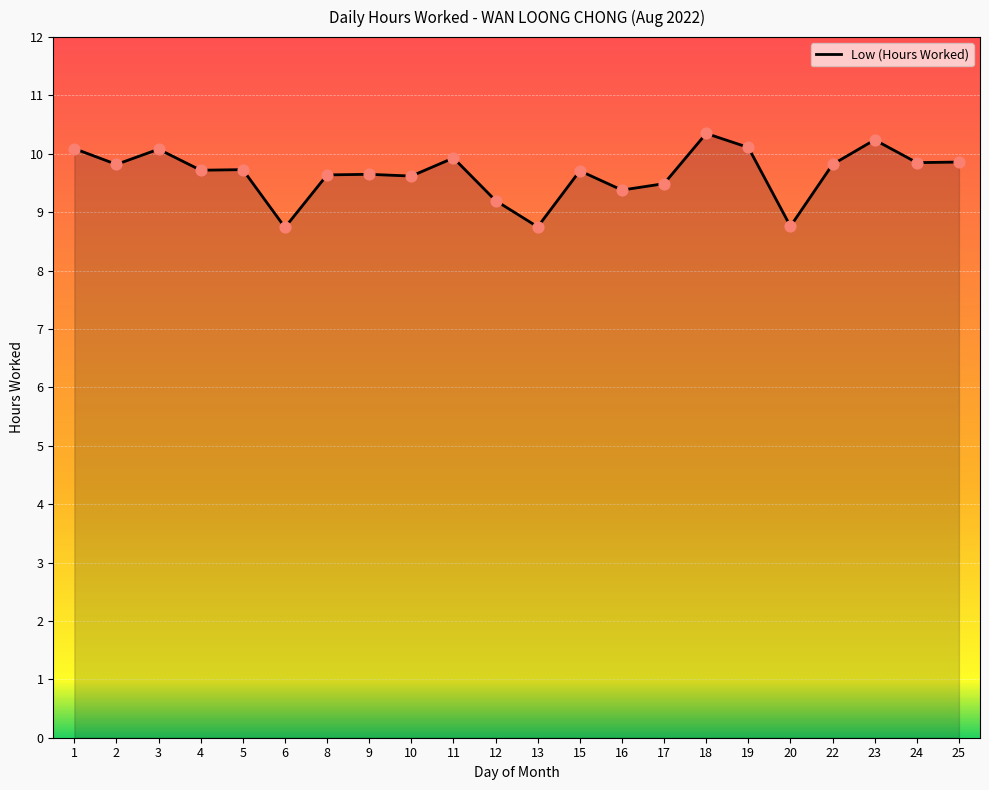

Approximately how many times larger is the value at 5 compared to 22?

1.0